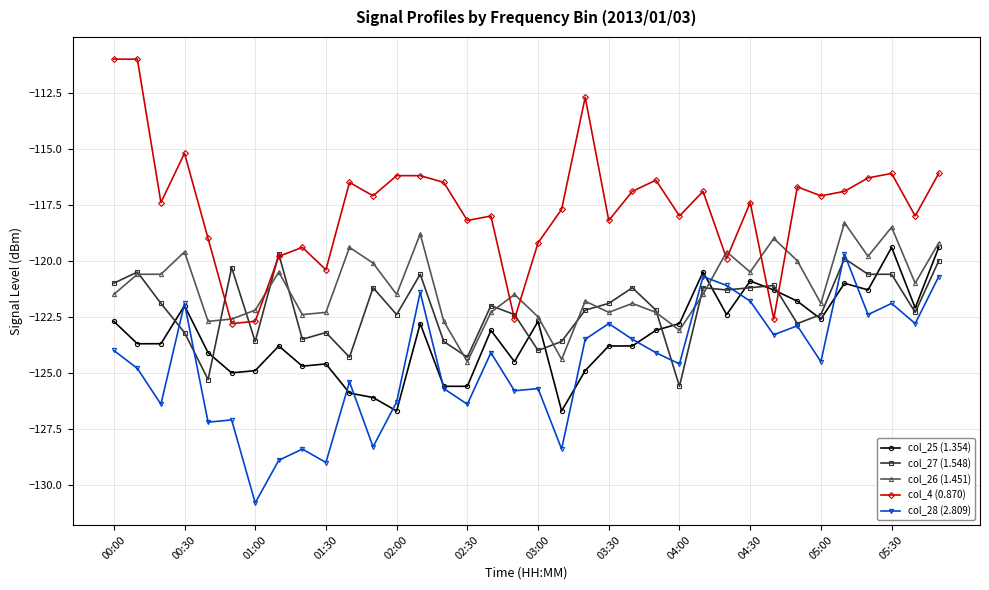

Count the number of data series in this chart.

5